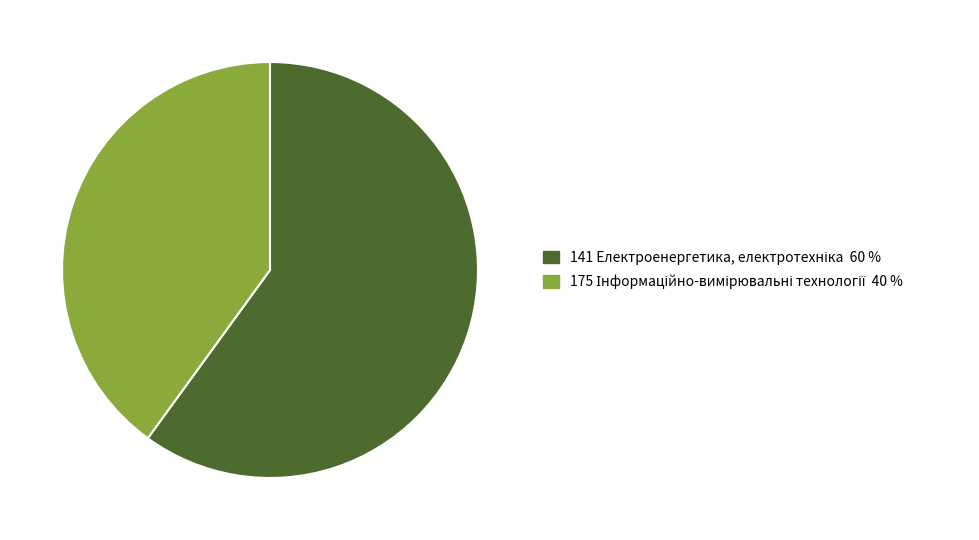

Approximately how many times larger is the value at 175 compared to 141?

0.7